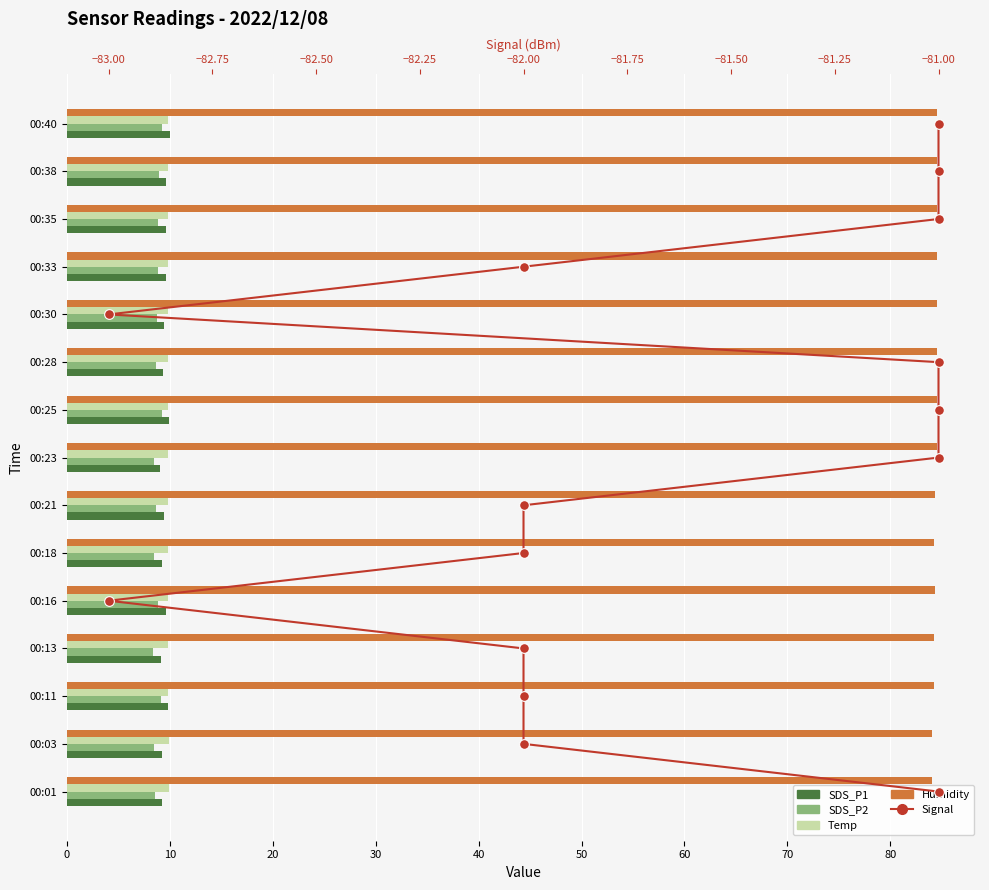

The value of Temp at 00:03 is 9.9. True or false?

True